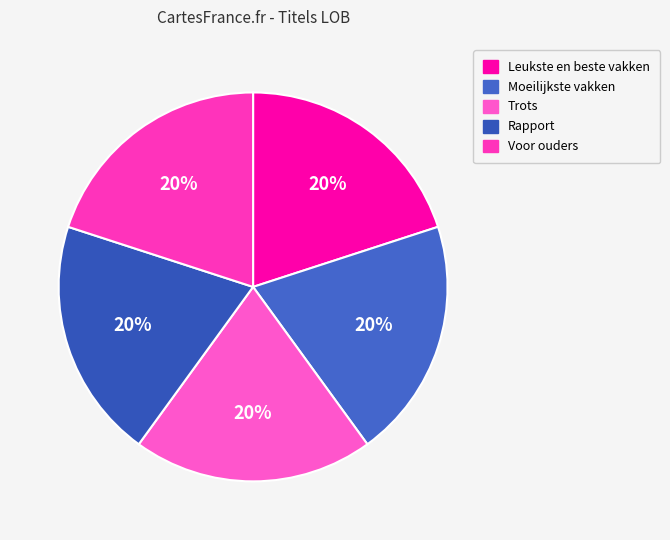

To the nearest percent, what percentage of the pie is Voor ouders?

20%